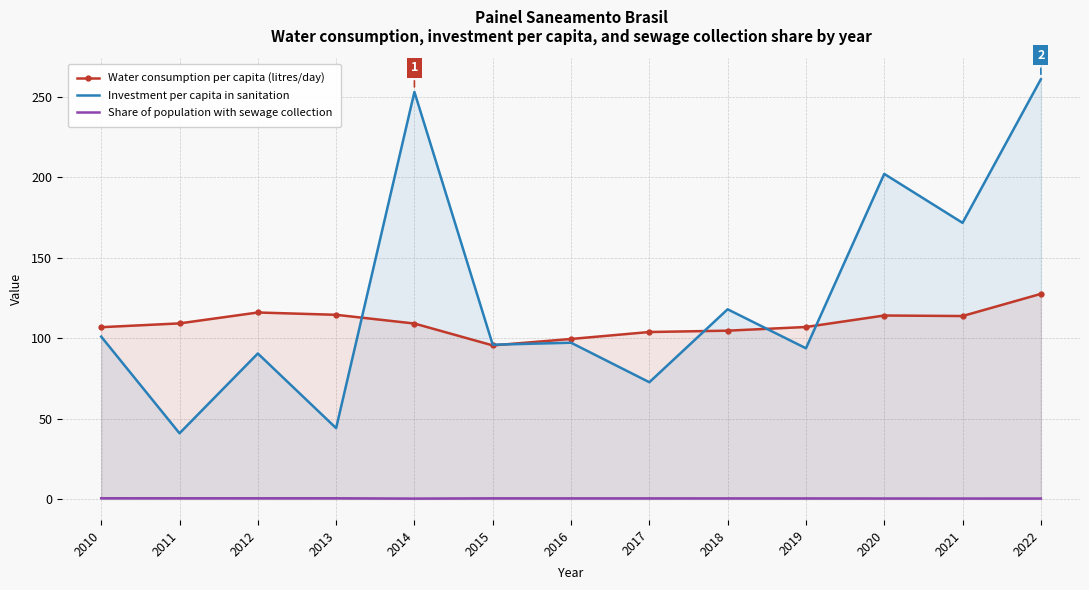

The Water consumption per capita (litres/day) series shows 157.4 at 2010. True or false?

False